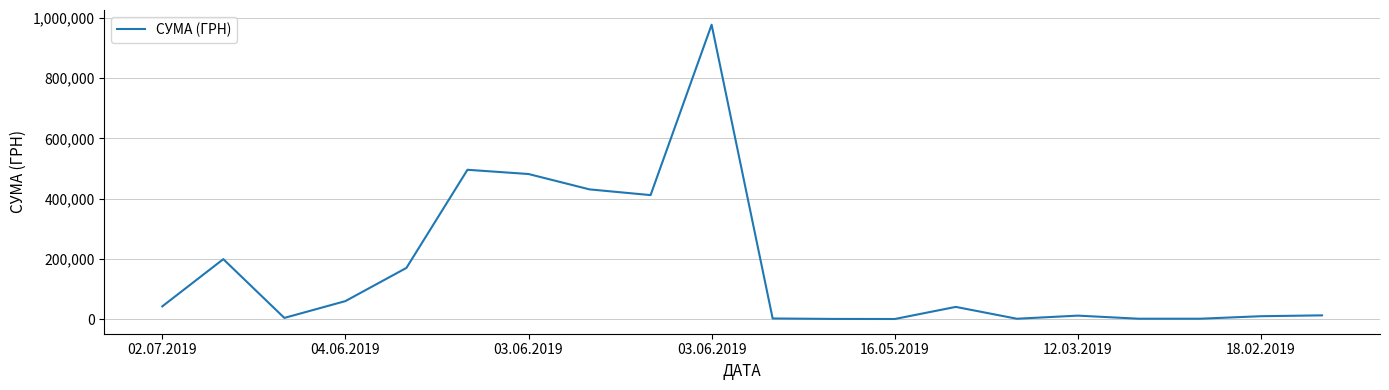

What is the maximum value shown in the chart?

977264.2